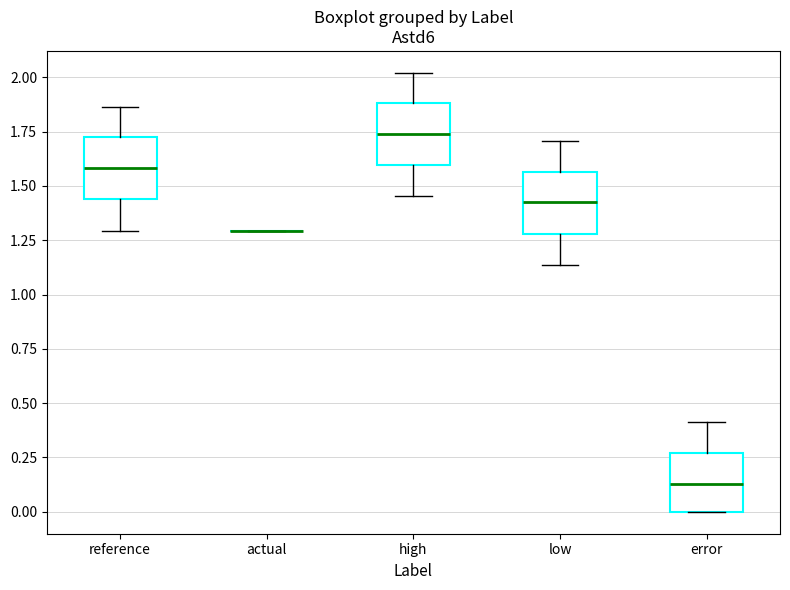

Where does the upper whisker of the box for low end on the y-axis? The values are not printed on the chart, so give them approximately, as read against the axis.

1.70